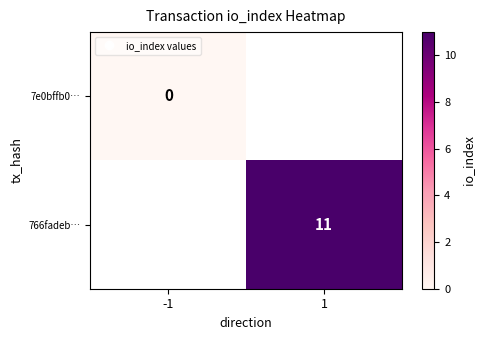

How many categories are shown in the chart?

2